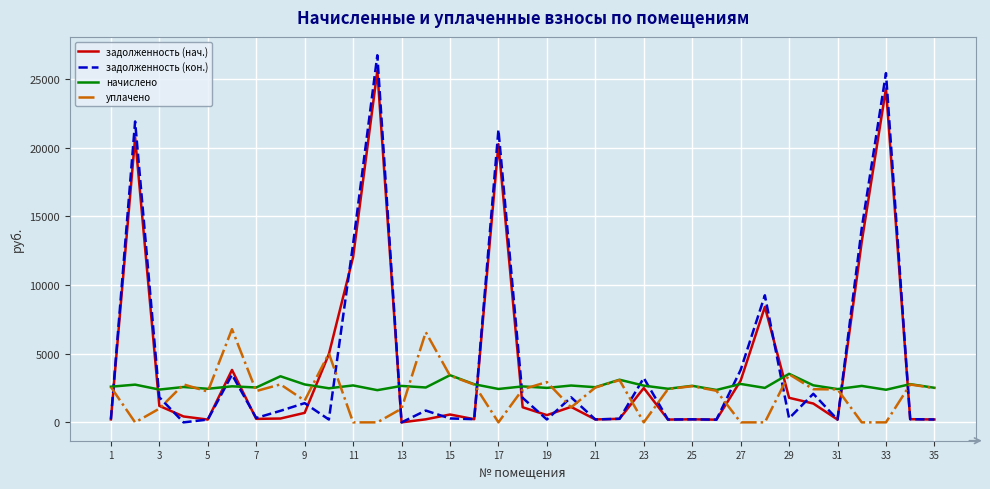

Which series has the widest spread of values?

задолженность (кон.)